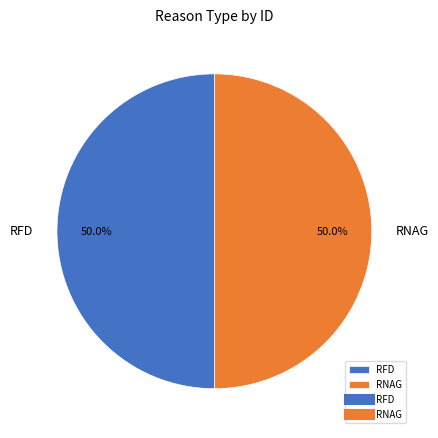

What percentage do RNAG and RFD together represent?

100.0%